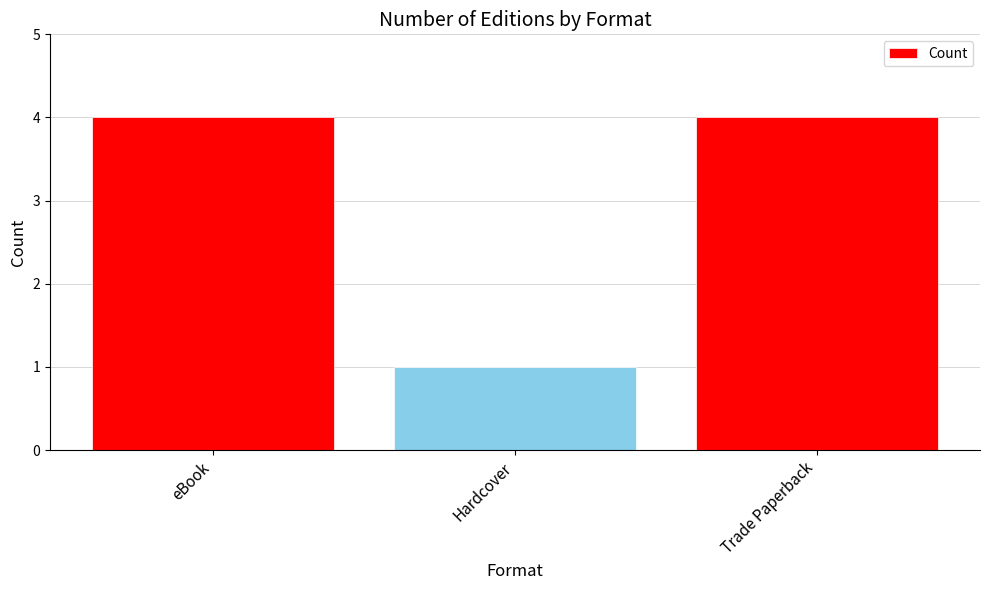

What is the average value?

3